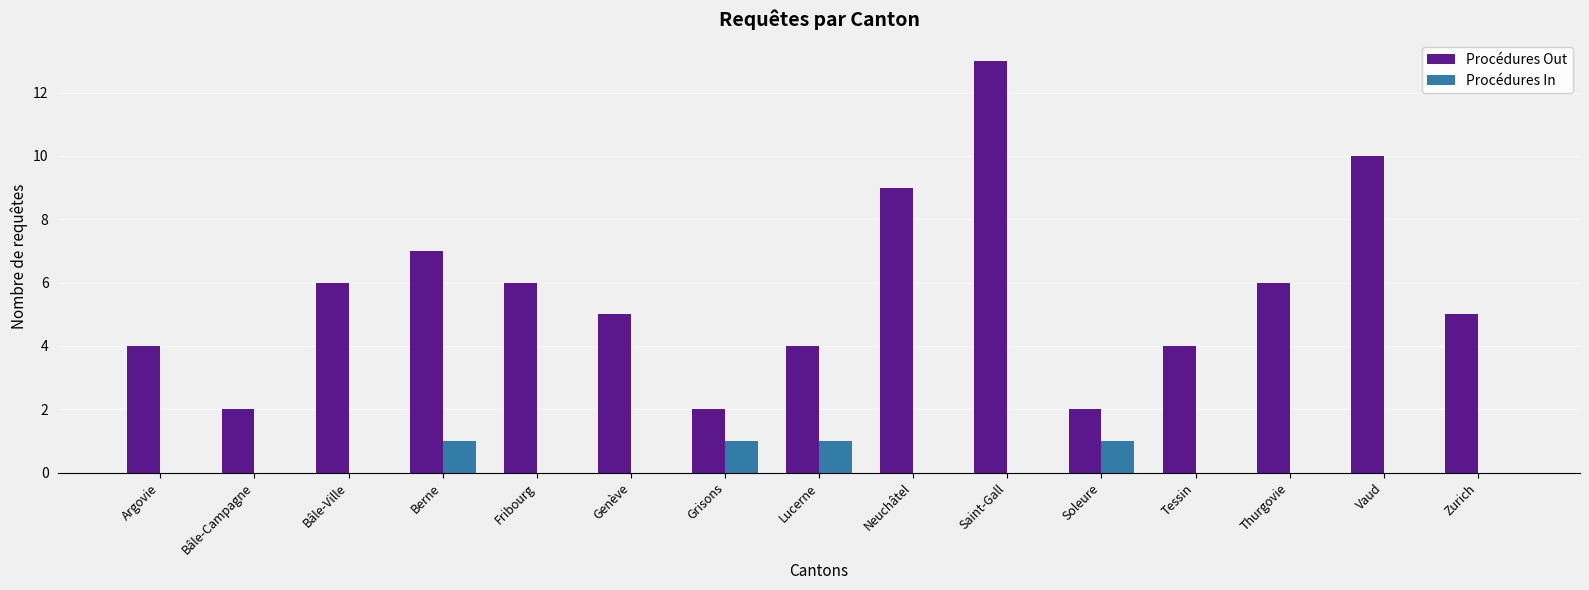

The Procédures Out series shows 6 at Bâle-Ville. True or false?

True